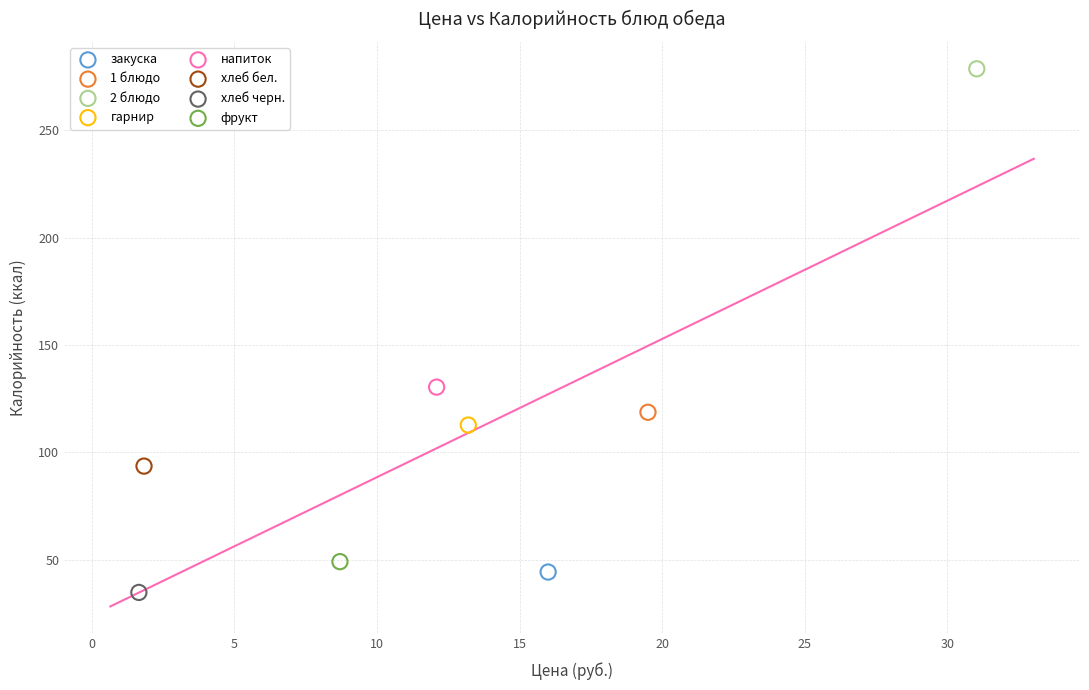

Which series contains the lowest Y value?

хлеб черн.